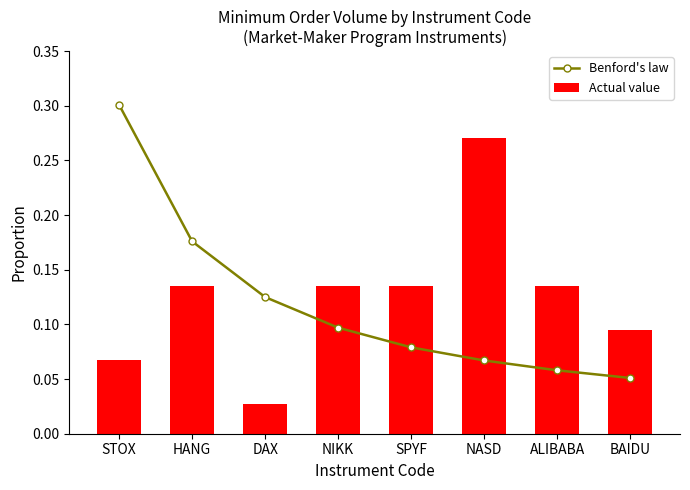

Which has a higher value, NIKK or HANG?

HANG